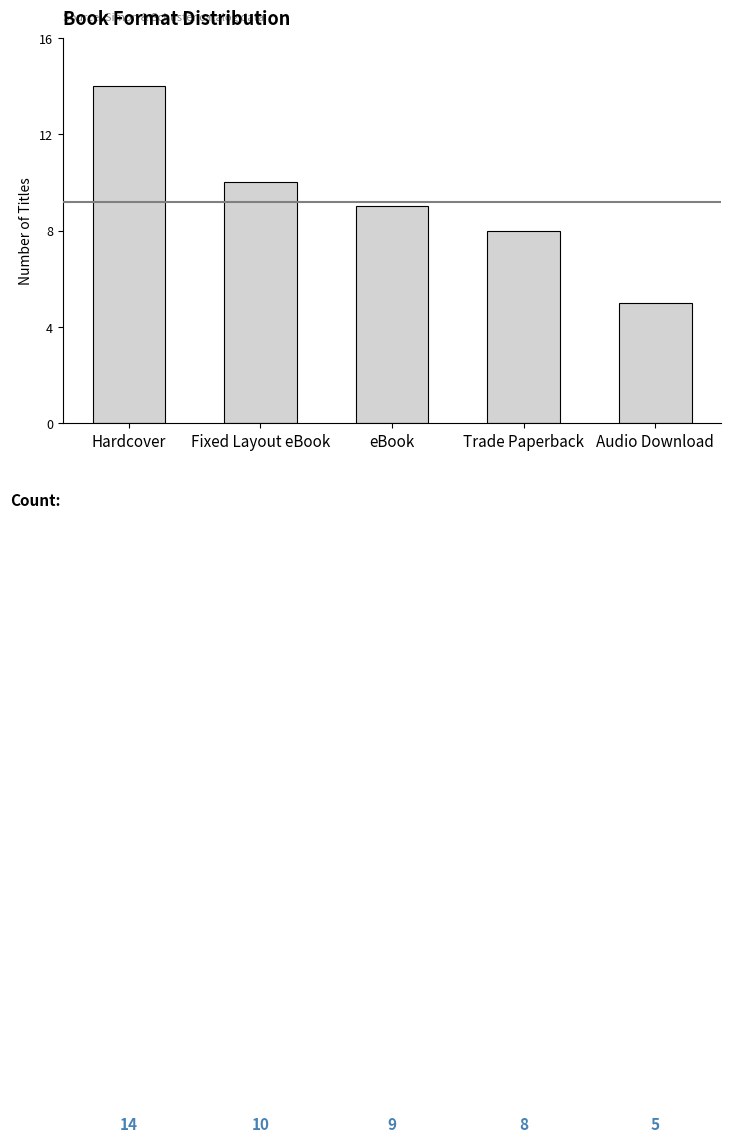

Which label corresponds to the smallest value in the chart?

Audio Download